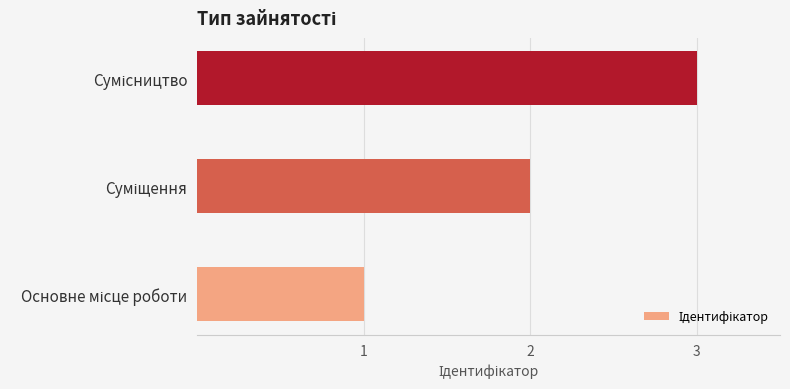

What is the minimum value shown in the chart?

1